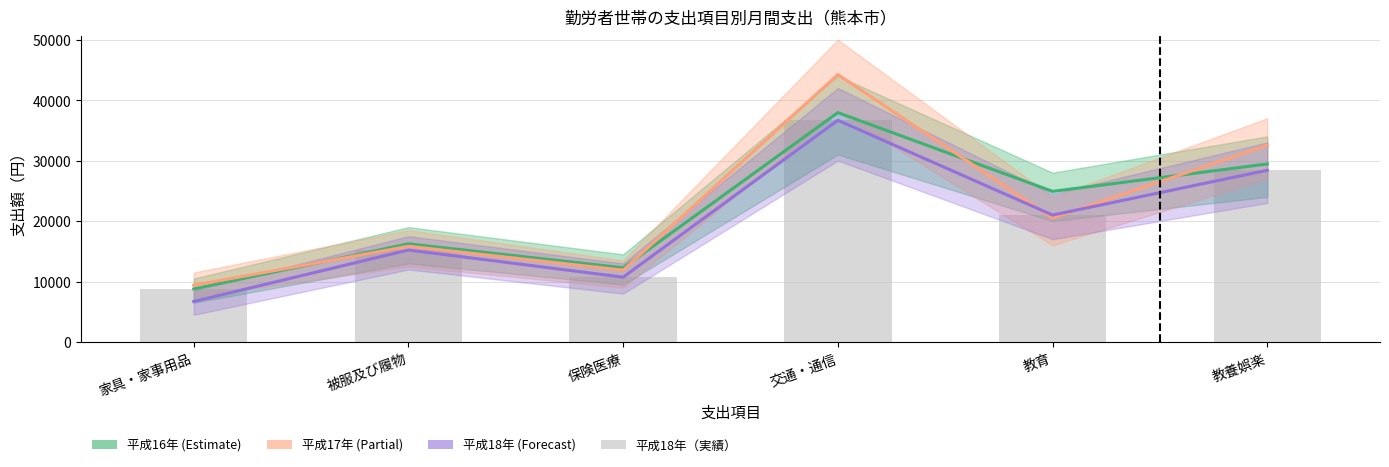

True or false: 平成16年 has a value of 17514 at 教養娯楽.

False